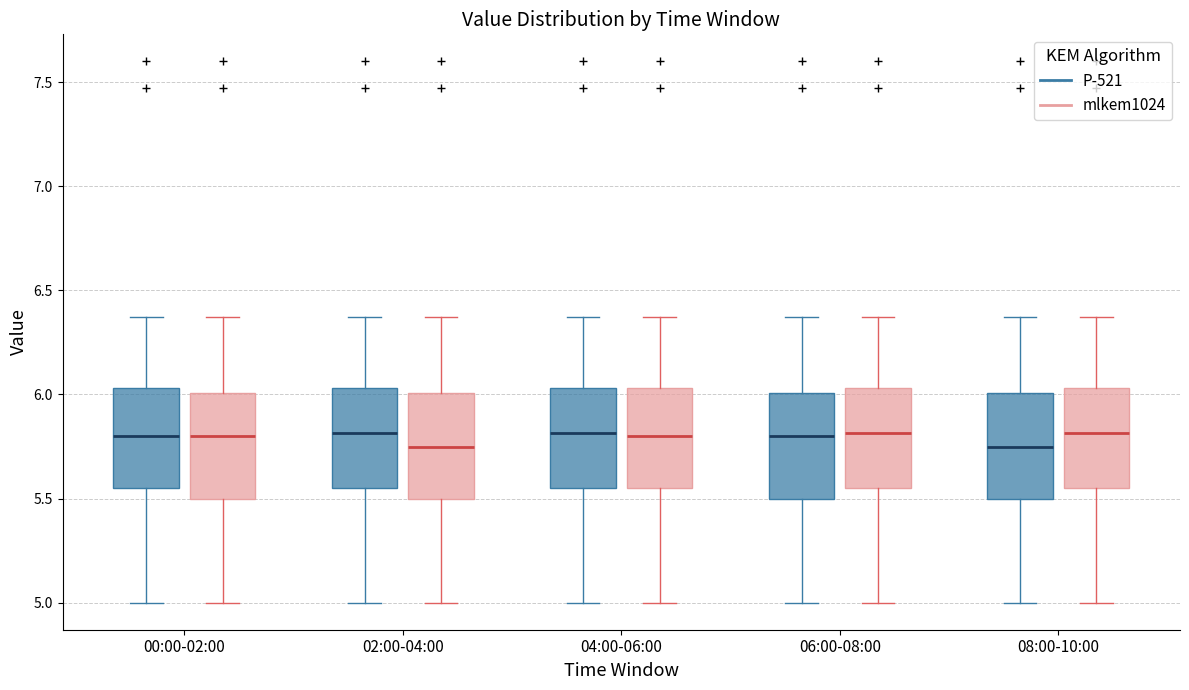

Reading left to right, transcribe this box plot: for each box, give where its median line is, the range the box spans, and where its two whiskers end, as read against the y-axis. The values are not printed on the chart, so give them approximately, as read against the axis.

00:00-02:00 (P-521): median 5.80, box 5.55 to 6.05, whiskers 5.00 to 6.35
00:00-02:00 (mlkem1024): median 5.80, box 5.50 to 6.00, whiskers 5.00 to 6.35
02:00-04:00 (P-521): median 5.80, box 5.55 to 6.05, whiskers 5.00 to 6.35
02:00-04:00 (mlkem1024): median 5.75, box 5.50 to 6.00, whiskers 5.00 to 6.35
04:00-06:00 (P-521): median 5.80, box 5.55 to 6.05, whiskers 5.00 to 6.35
04:00-06:00 (mlkem1024): median 5.80, box 5.55 to 6.05, whiskers 5.00 to 6.35
06:00-08:00 (P-521): median 5.80, box 5.50 to 6.00, whiskers 5.00 to 6.35
06:00-08:00 (mlkem1024): median 5.80, box 5.55 to 6.05, whiskers 5.00 to 6.35
08:00-10:00 (P-521): median 5.75, box 5.50 to 6.00, whiskers 5.00 to 6.35
08:00-10:00 (mlkem1024): median 5.80, box 5.55 to 6.05, whiskers 5.00 to 6.35